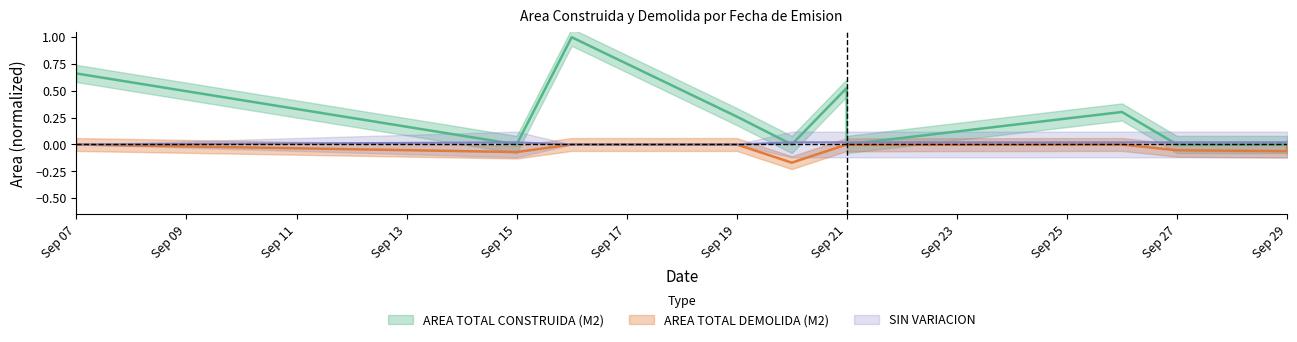

The value of AREA TOTAL CONSTRUIDA (M2) at Sep 07 is 1.0. True or false?

False